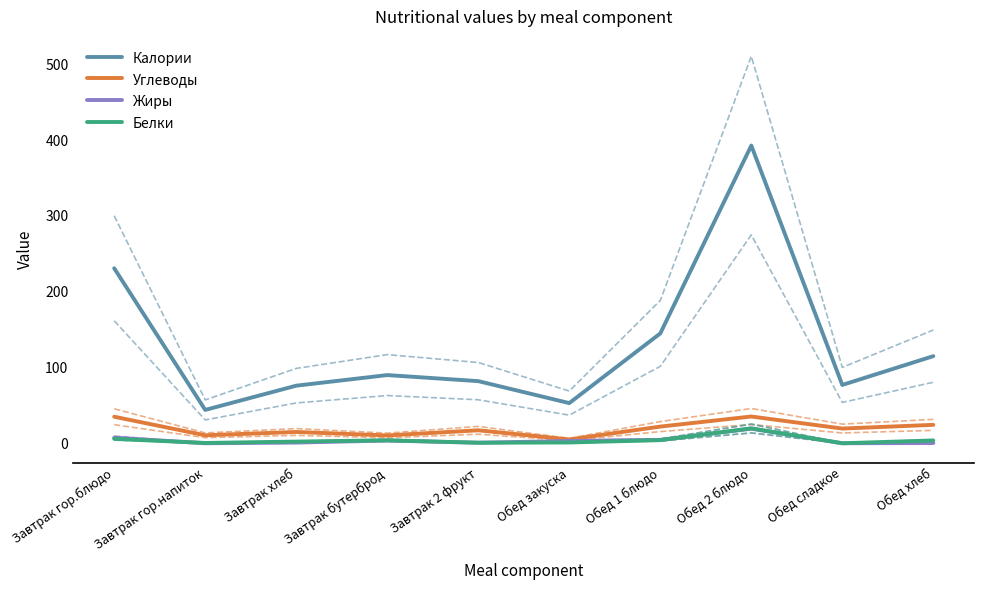

Is it true that Жиры equals 3.0 at Обед закуска?

True